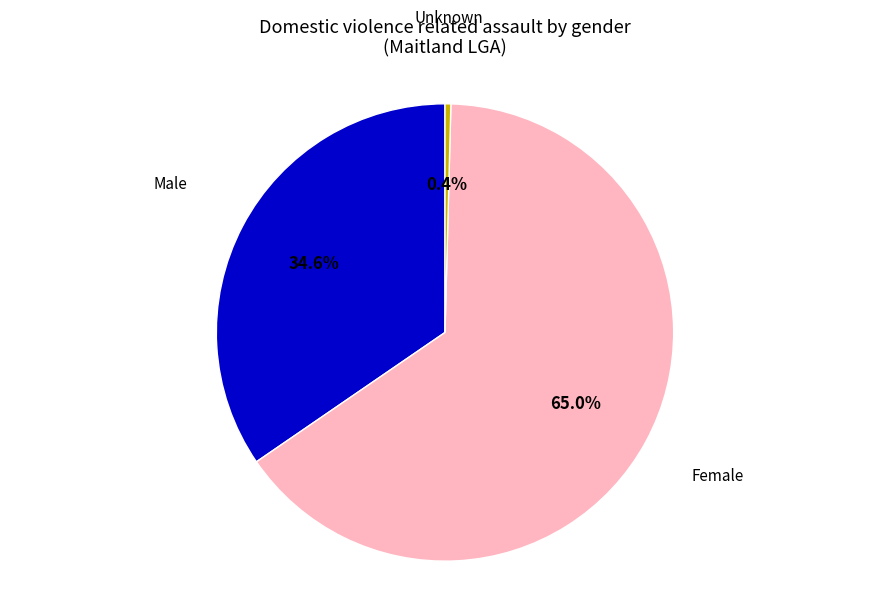

Does any single category account for the majority?

Yes